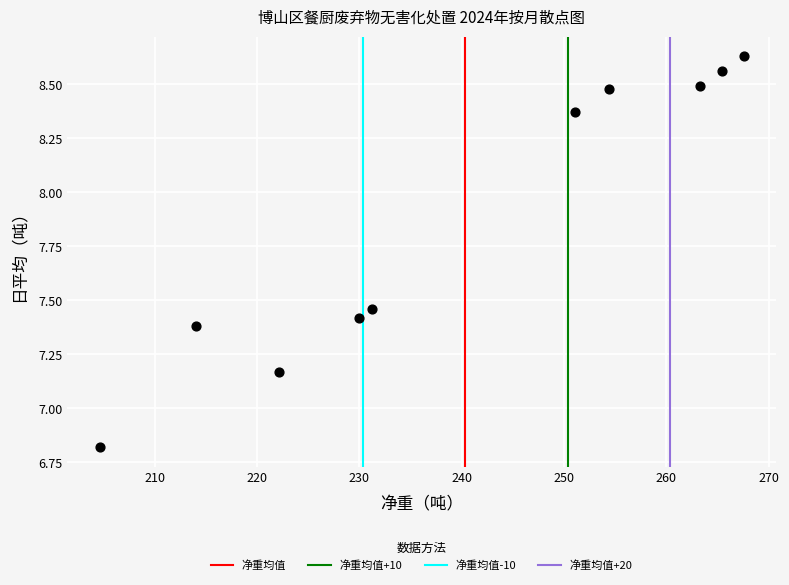

What is the average Y value?

7.9